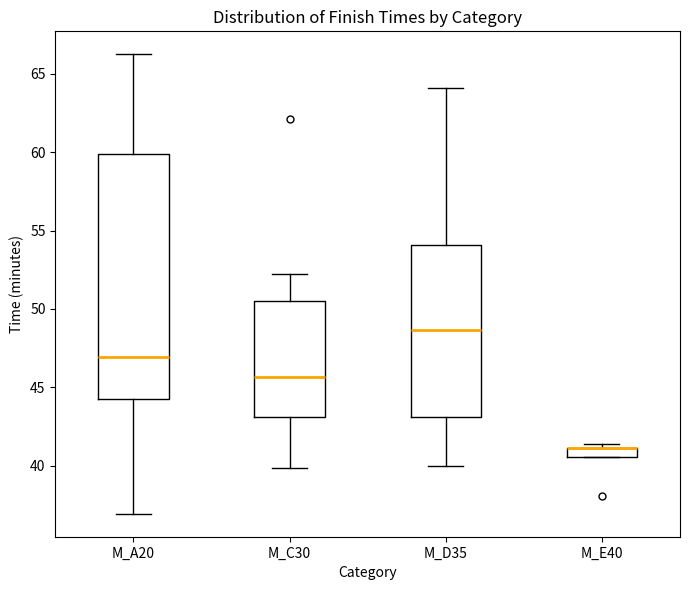

Where does the upper whisker of the box for M_D35 end on the y-axis? The values are not printed on the chart, so give them approximately, as read against the axis.

64.0